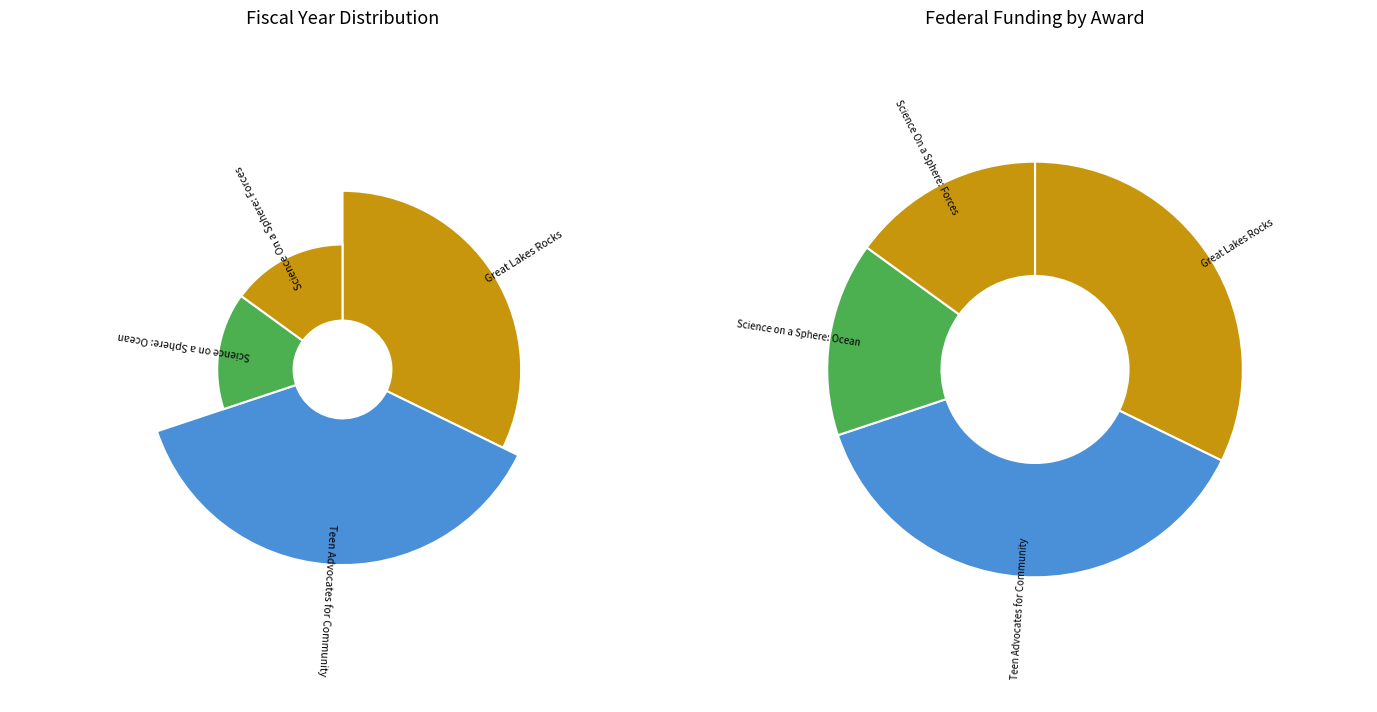

To the nearest percent, what is the combined percentage of Teen Advocates for Community and Science On a Sphere: Forces?

50%